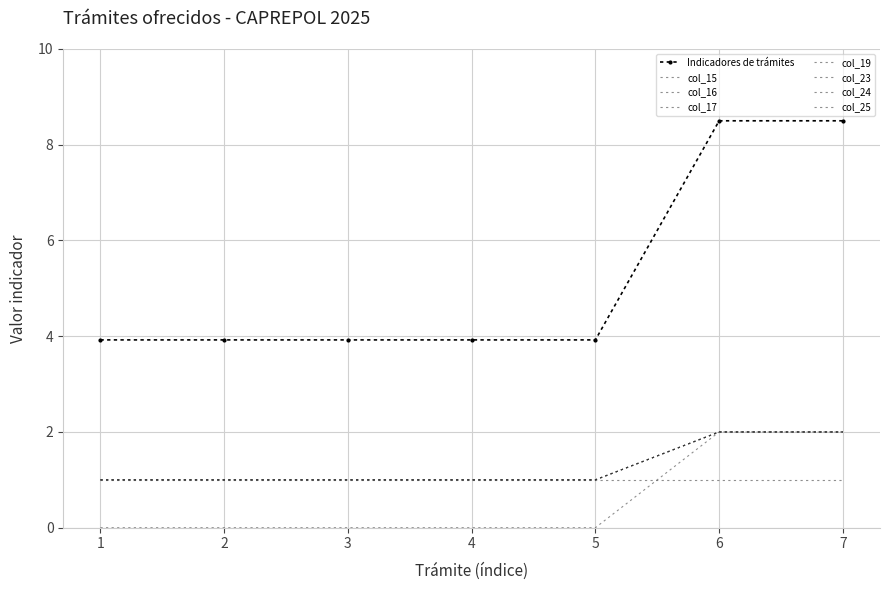

True or false: col_15 and col_23 intersect in this chart.

False